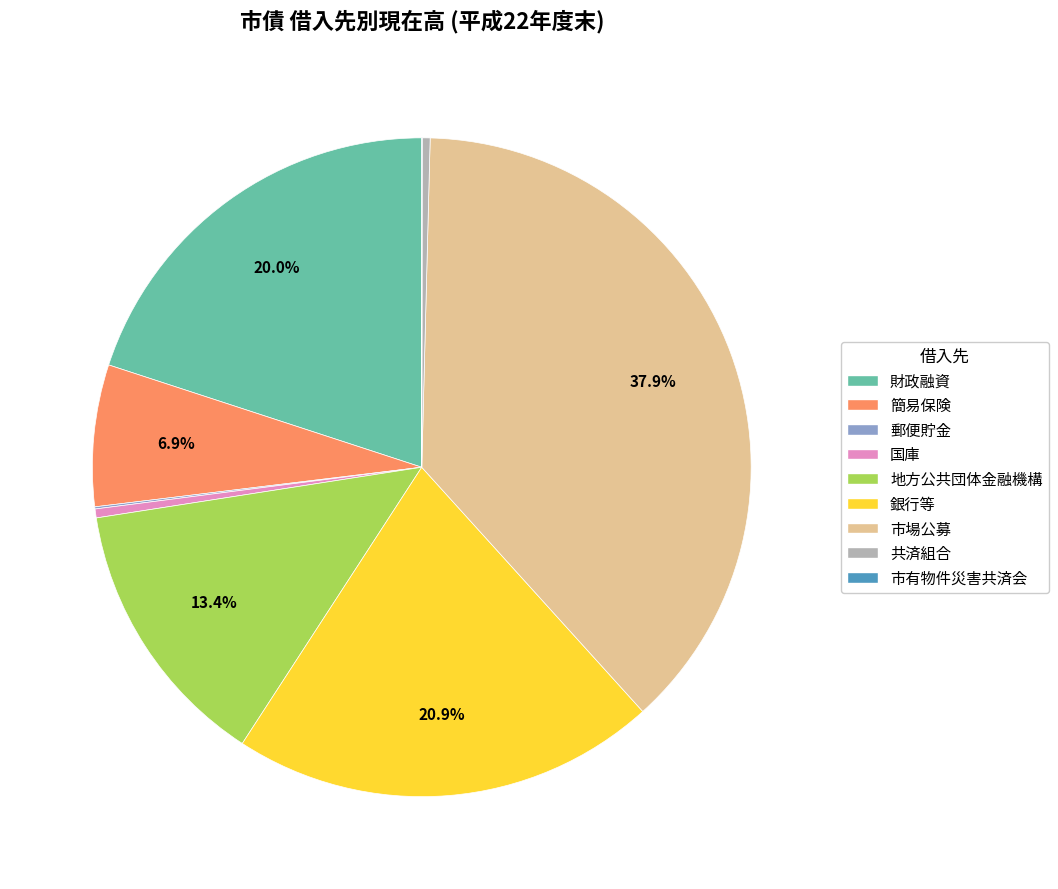

To the nearest percent, what is the combined percentage of 財政融資 and 簡易保険?

27%